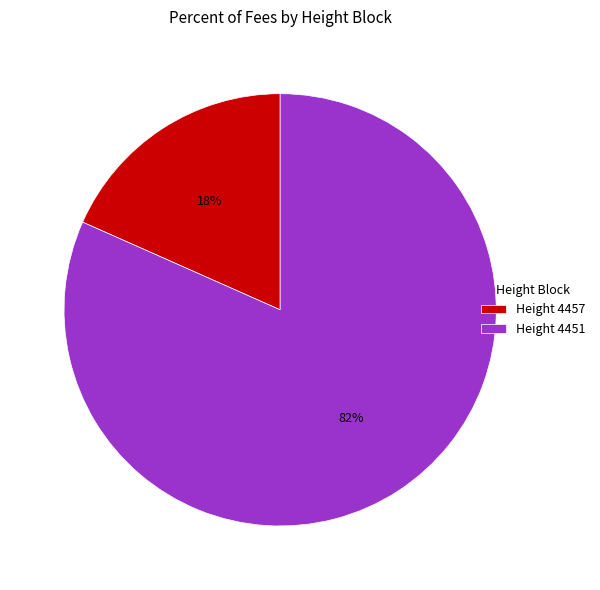

The Height 4457 slice represents 18% of the pie. True or false?

True